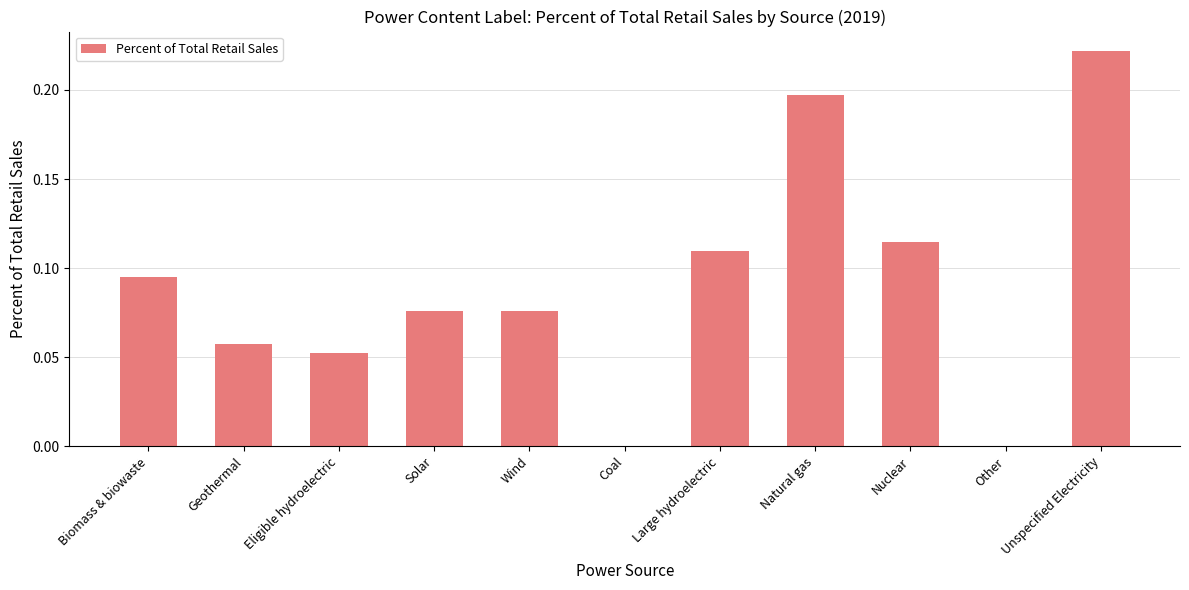

How many categories are shown in the chart?

11